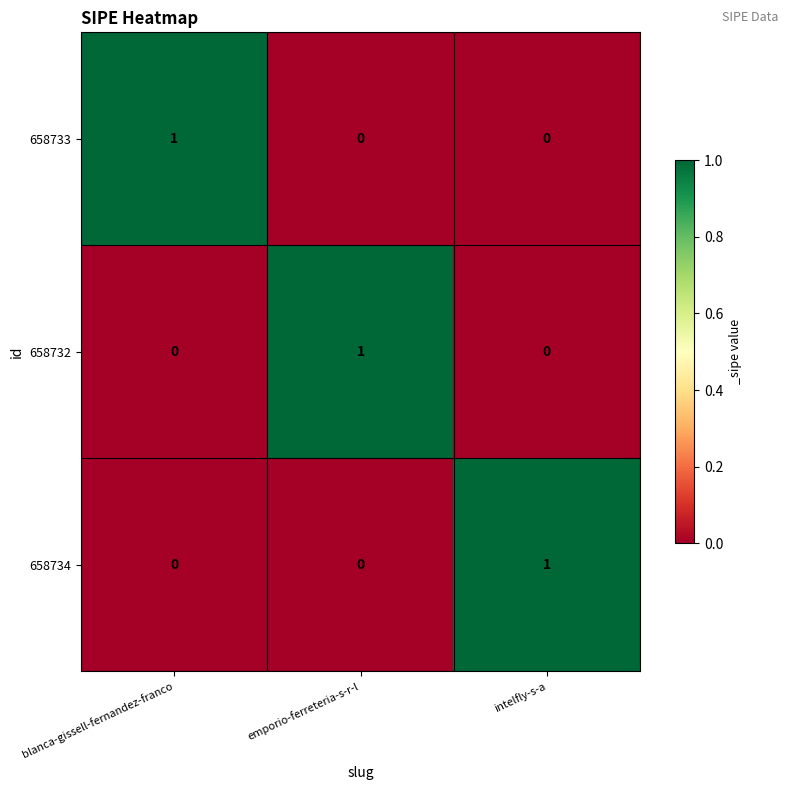

Reading left to right, what are all the values shown in this chart?

658733: blanca-gissell-fernandez-franco=1	emporio-ferreteria-s-r-l=0	intelfly-s-a=0
658732: blanca-gissell-fernandez-franco=0	emporio-ferreteria-s-r-l=1	intelfly-s-a=0
658734: blanca-gissell-fernandez-franco=0	emporio-ferreteria-s-r-l=0	intelfly-s-a=1